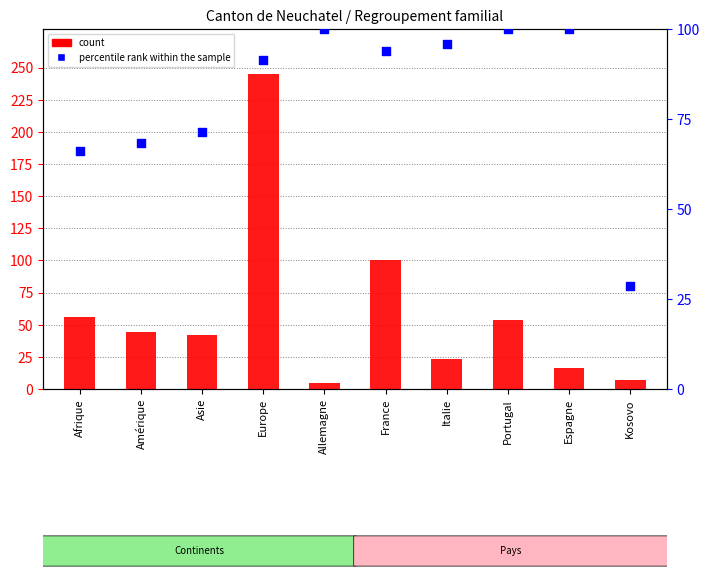

Which series contains the lowest Y value?

count